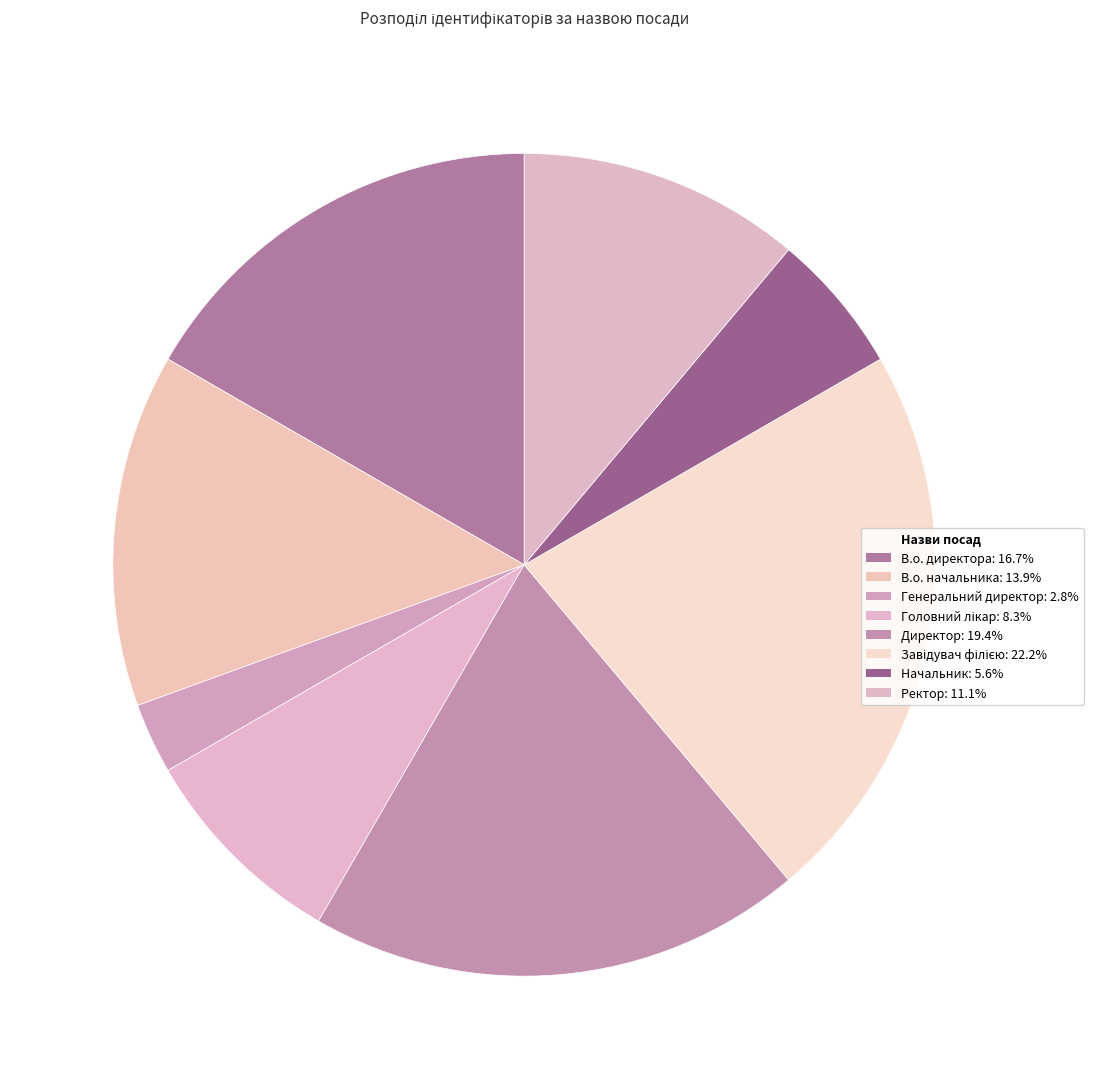

How many slices are in this pie chart?

8